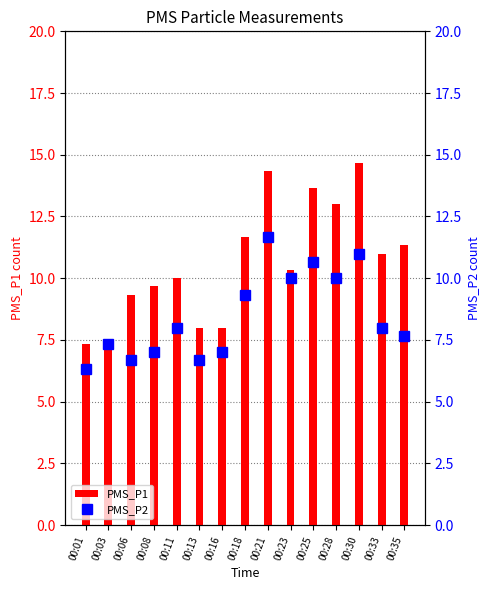

At 00:08, list the series in order from largest to smallest.

PMS_P1, PMS_P2